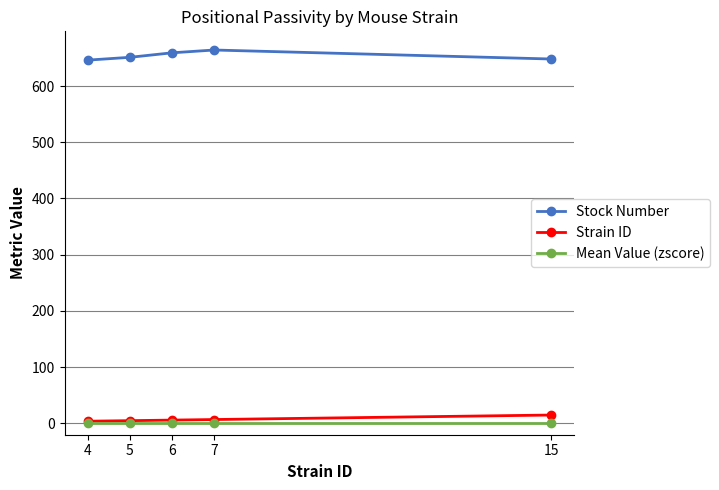

The value of Stock Number at 7 is 664. True or false?

True